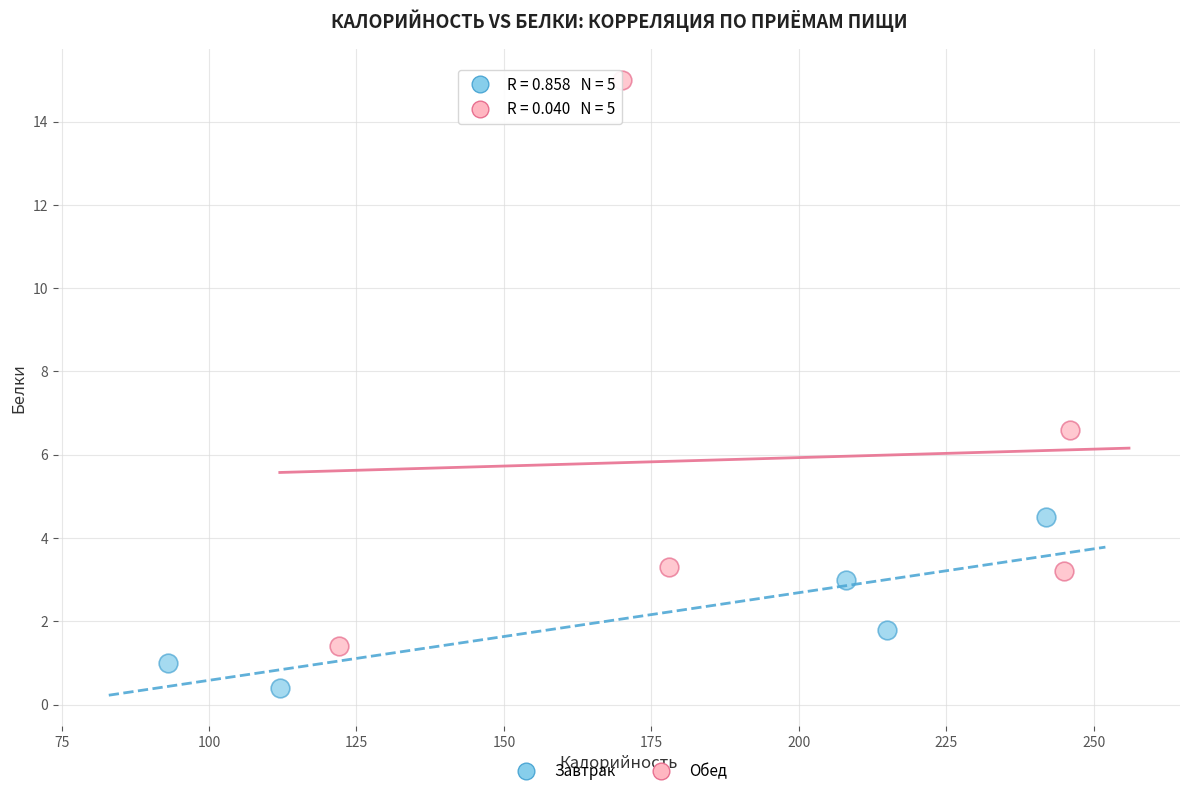

Which series reaches the minimum Y coordinate?

Завтрак